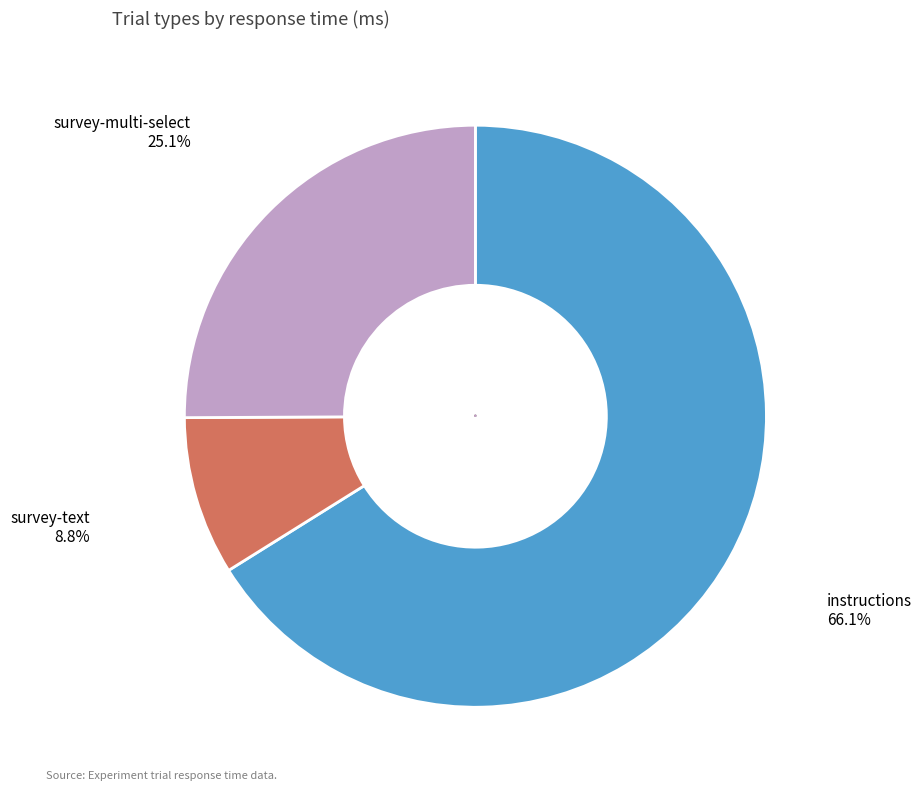

Combined, do instructions and survey-text account for over 50%?

Yes